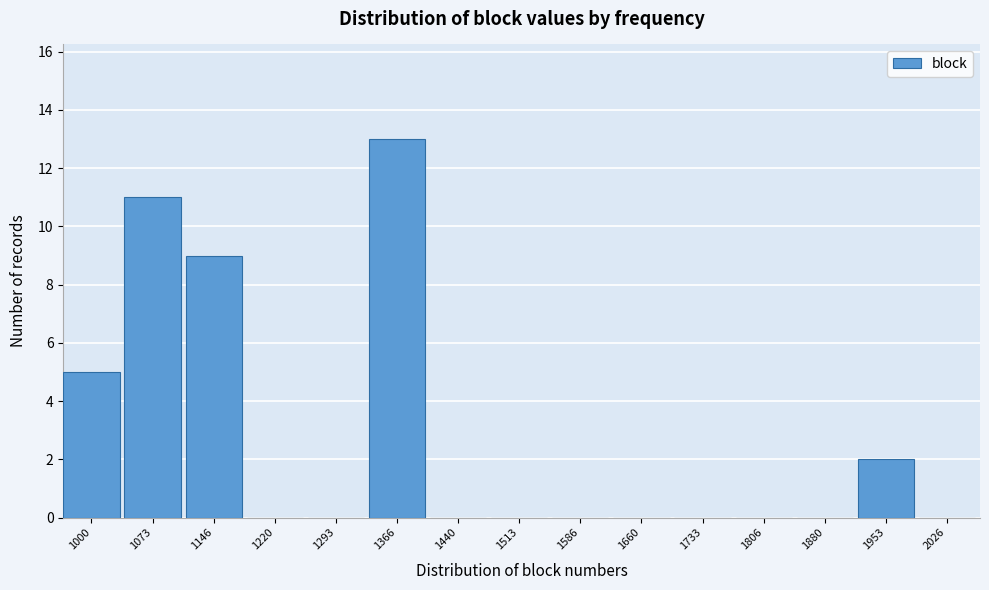

Reading right to left, list all the values displayed in this chart.

2026=0	1953=2	1880=0	1806=0	1733=0	1660=0	1586=0	1513=0	1440=0	1366=13	1293=0	1220=0	1146=9	1073=11	1000=5